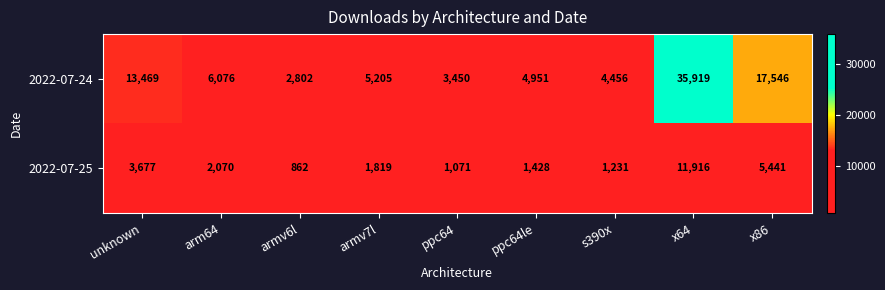

Where does the 2022-07-25 series first go above 1819?

unknown